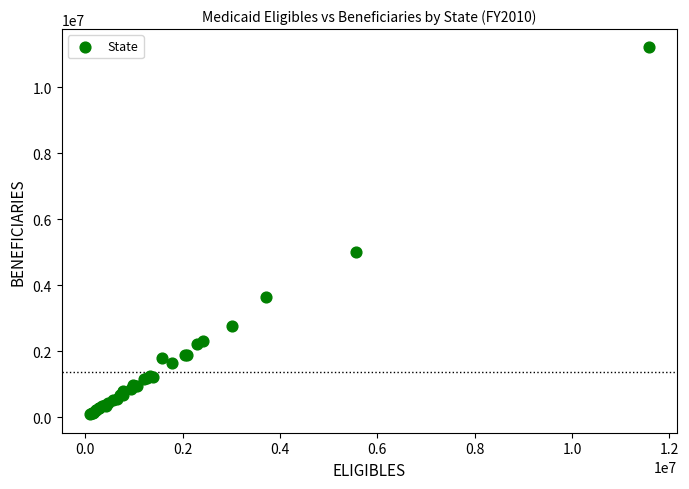

What Y value in the scatter plot is closest to 5647320?

5011087